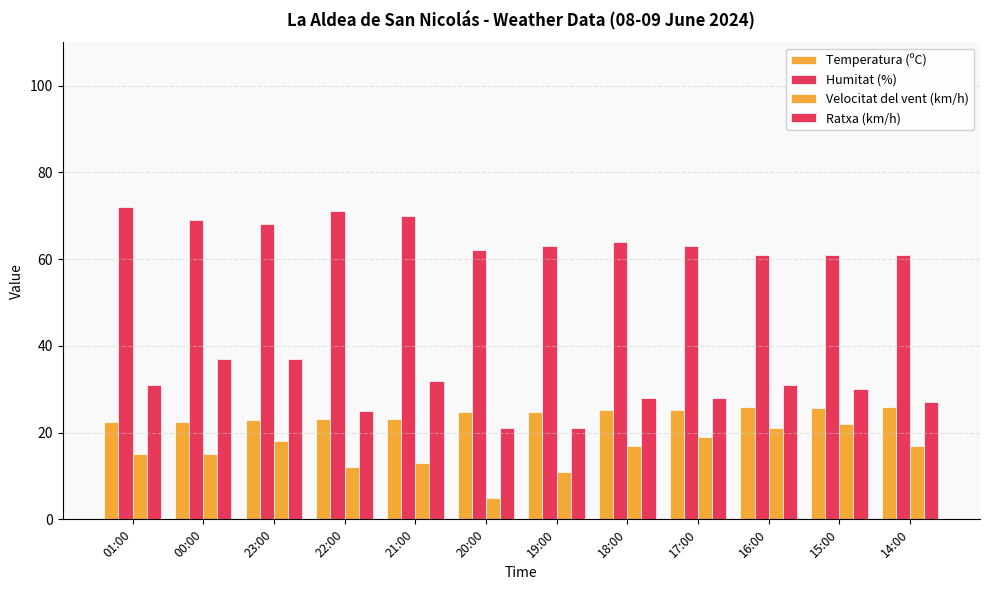

Rank the series at 23:00 from highest to lowest value.

Humitat (%), Ratxa (km/h), Temperatura (ºC), Velocitat del vent (km/h)